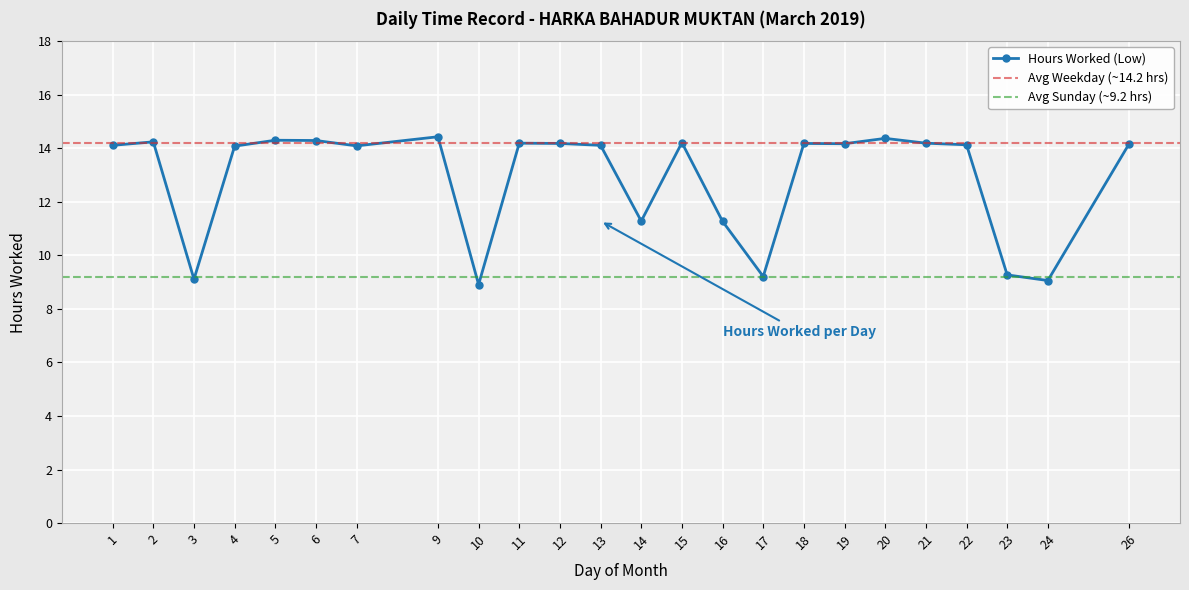

The value at 20 is 9.7. True or false?

False